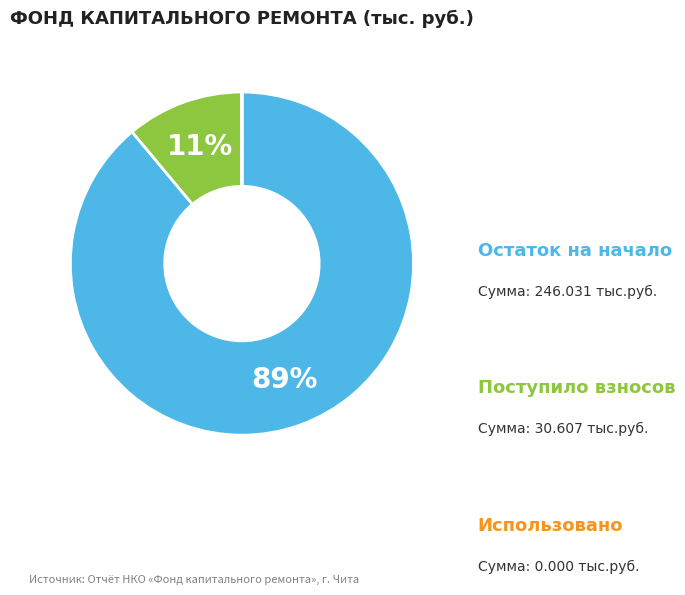

To the nearest percent, what is the average slice percentage?

33%